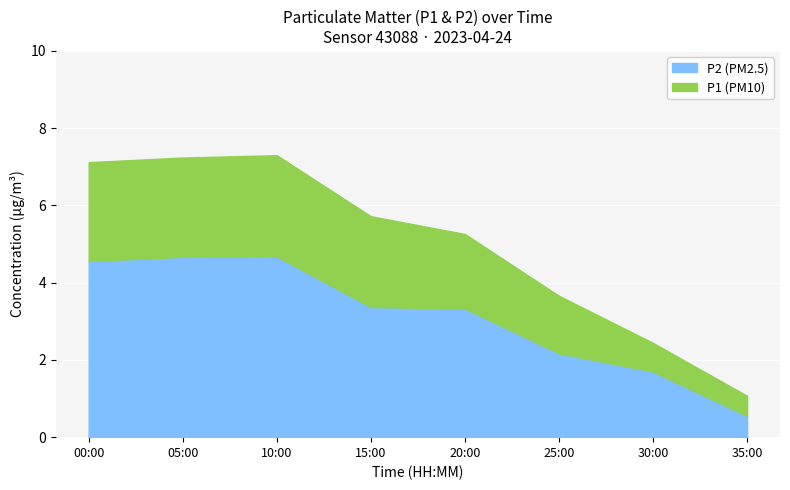

What are all the series names shown in the legend?

P2 (PM2.5), P1 (PM10)